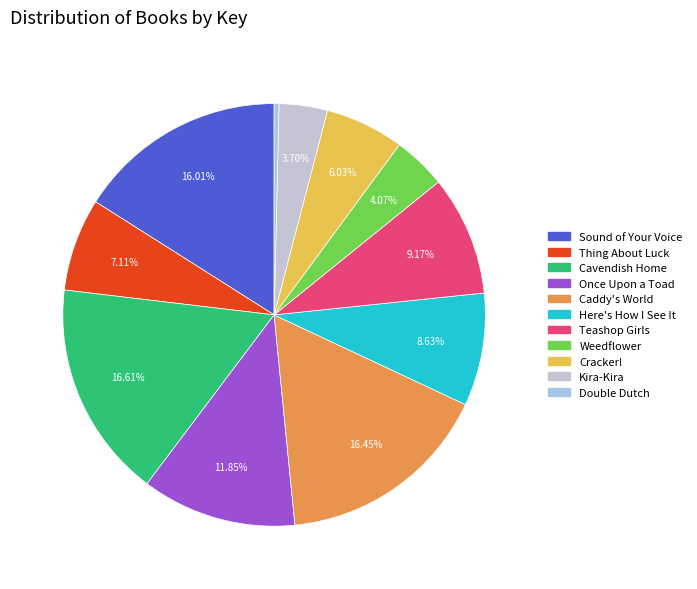

True or false: Caddy's World accounts for 16% of the total.

True